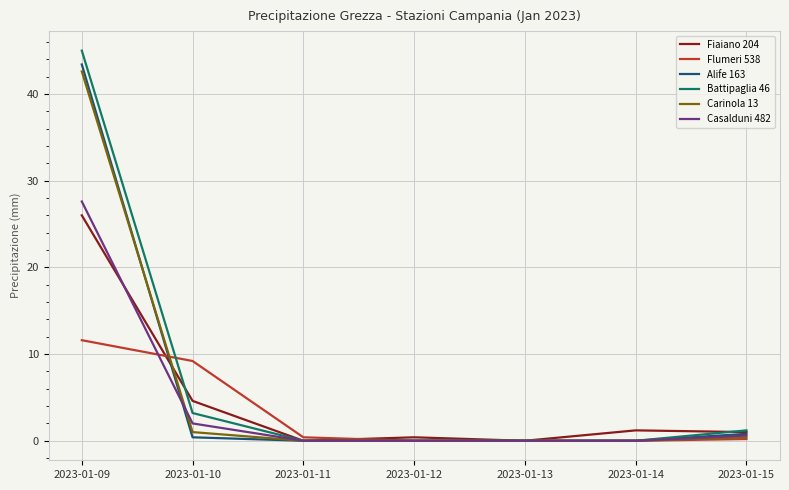

True or false: Flumeri 538 and Fiaiano 204 intersect in this chart.

True